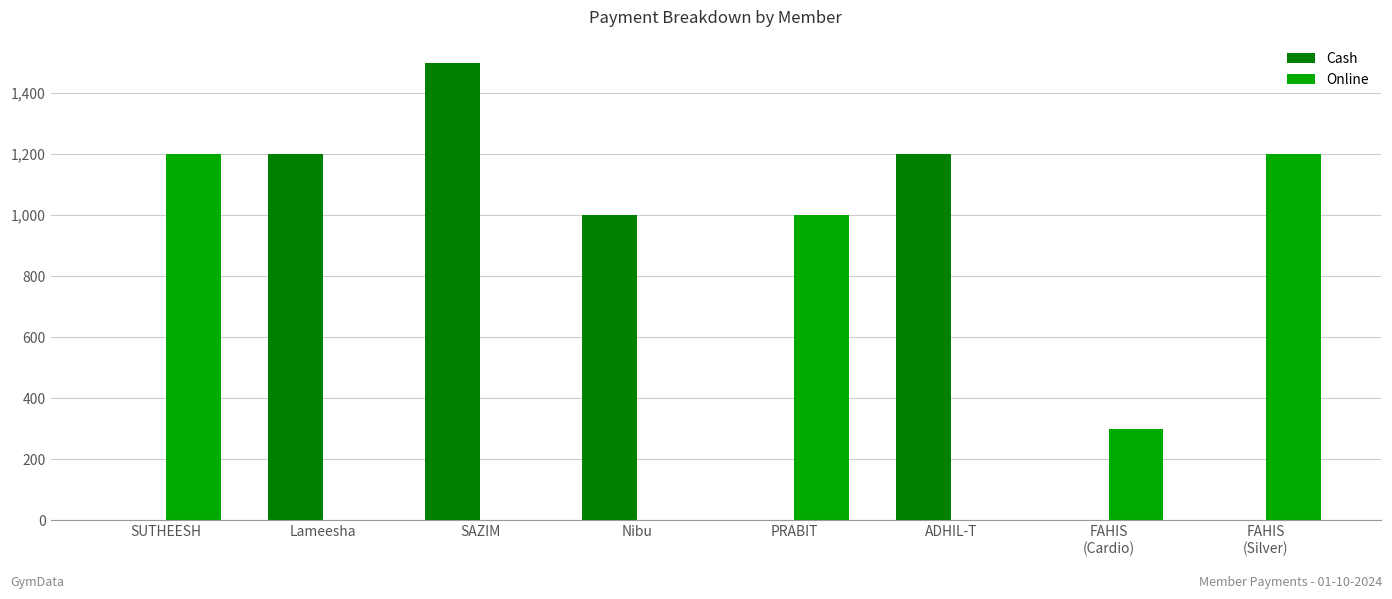

Which series has the largest range (max minus min)?

Cash